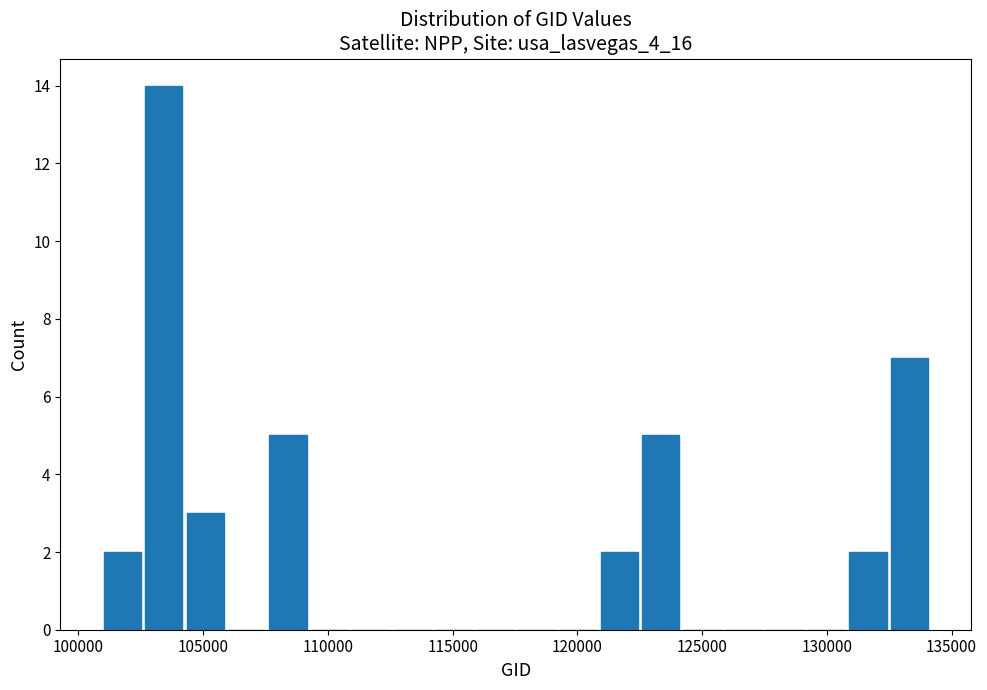

Around what value on the x-axis is the tallest bar? Give the approximate position of its centre, as read against the axis.

103500